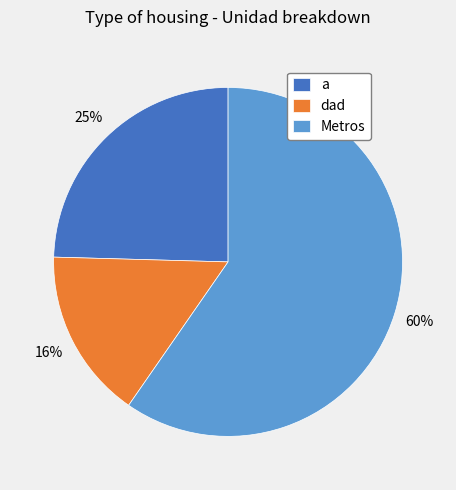

Which slice represents more than half of the pie?

Metros